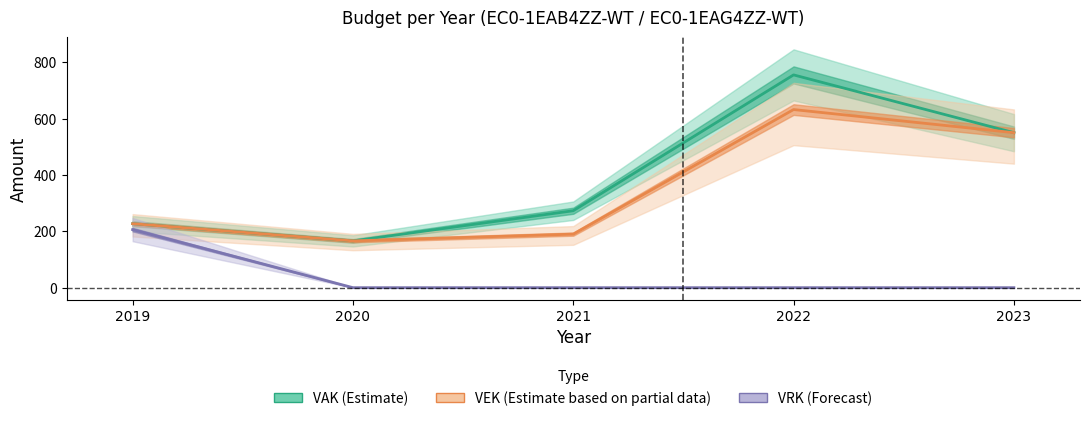

Read the VAK value at 2021.

273